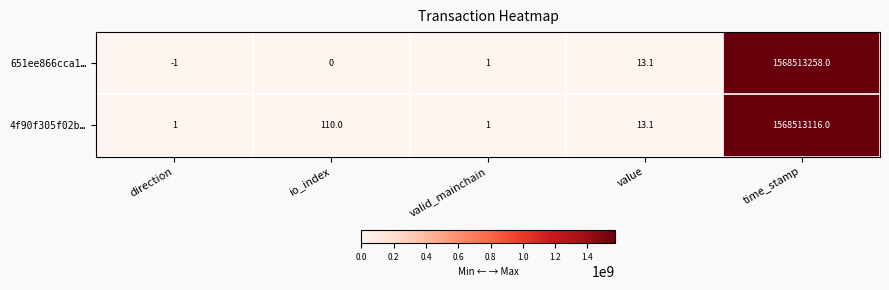

How many distinct data groups are displayed?

2